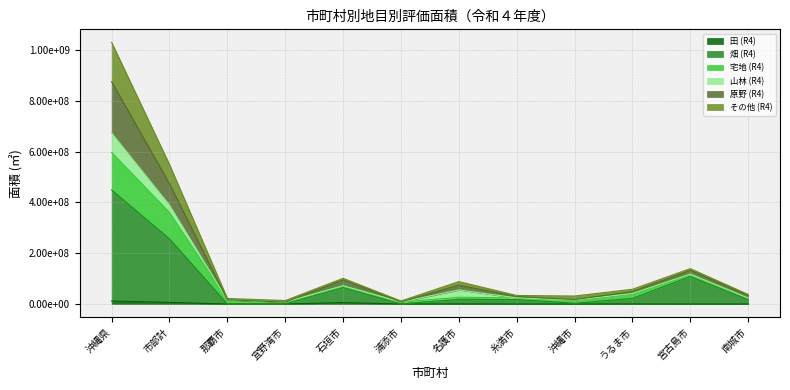

What is the difference between the maximum and minimum values in the 畑 (R4) series?

448490681